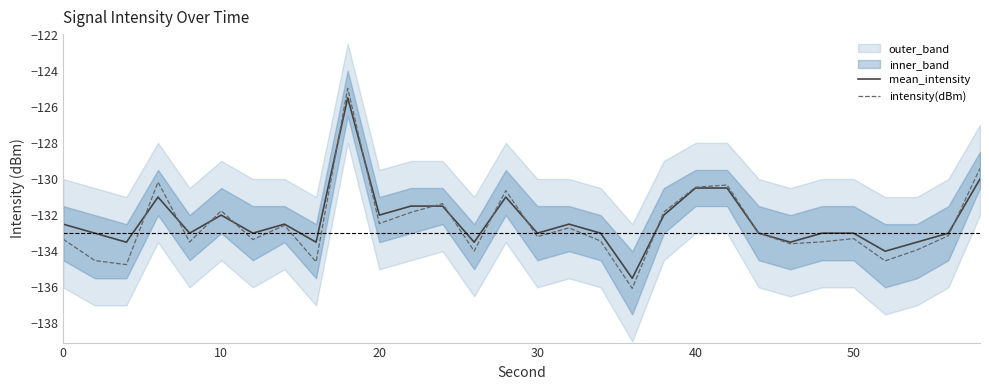

Read the mean_intensity value at 20.

-132.0